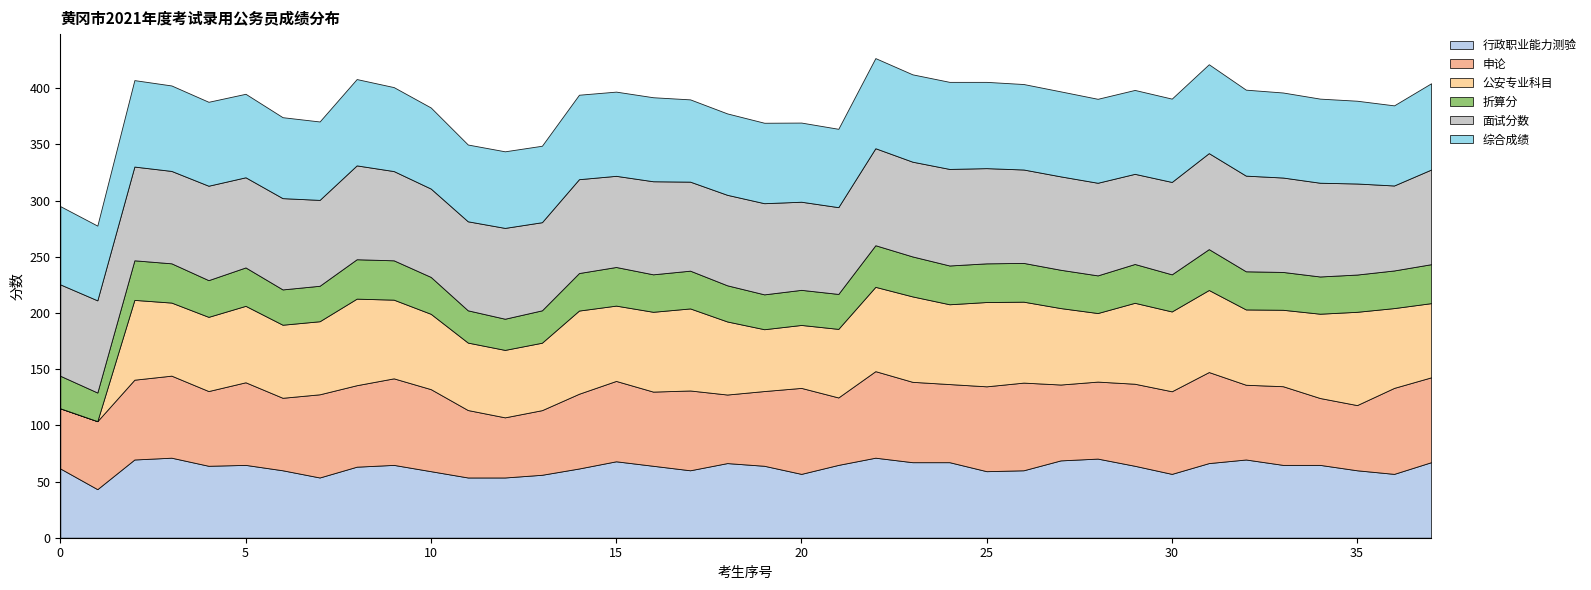

What are all the series names shown in the legend?

行政职业能力测验, 申论, 公安专业科目, 折算分, 面试分数, 综合成绩